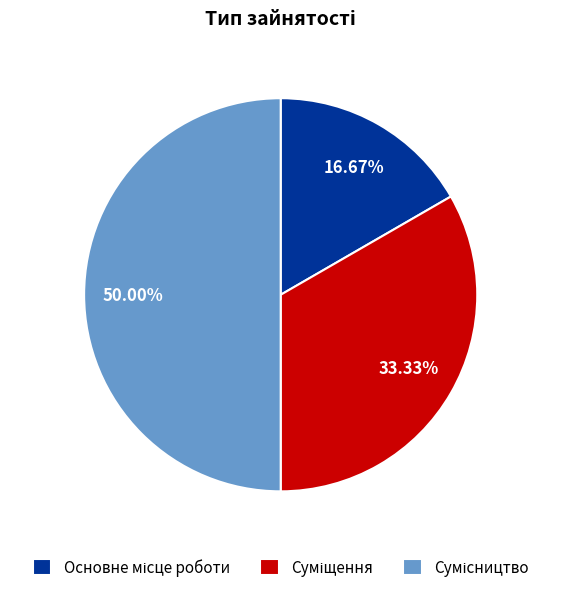

How many segments does this pie chart have?

3